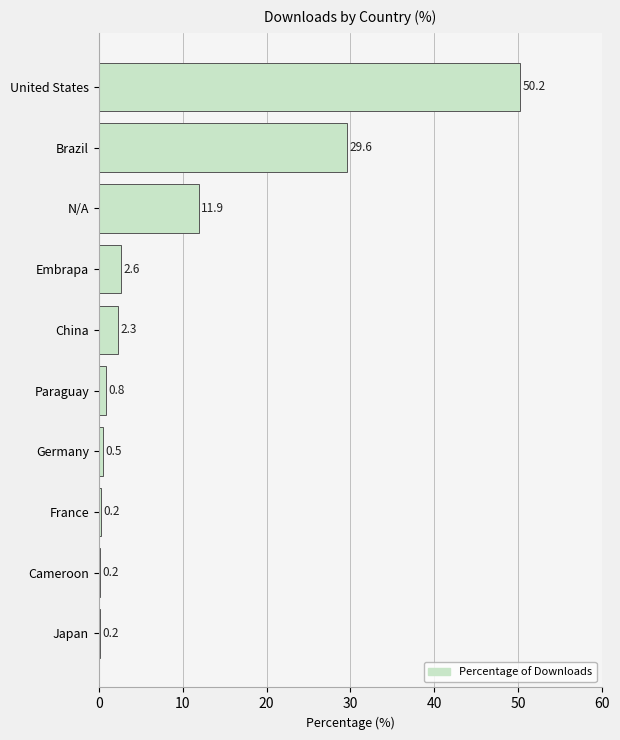

Which has a higher value, China or France?

China